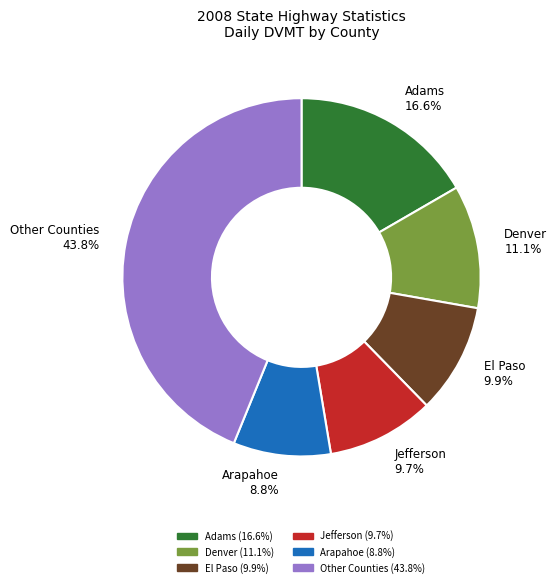

Does any single category account for the majority?

No